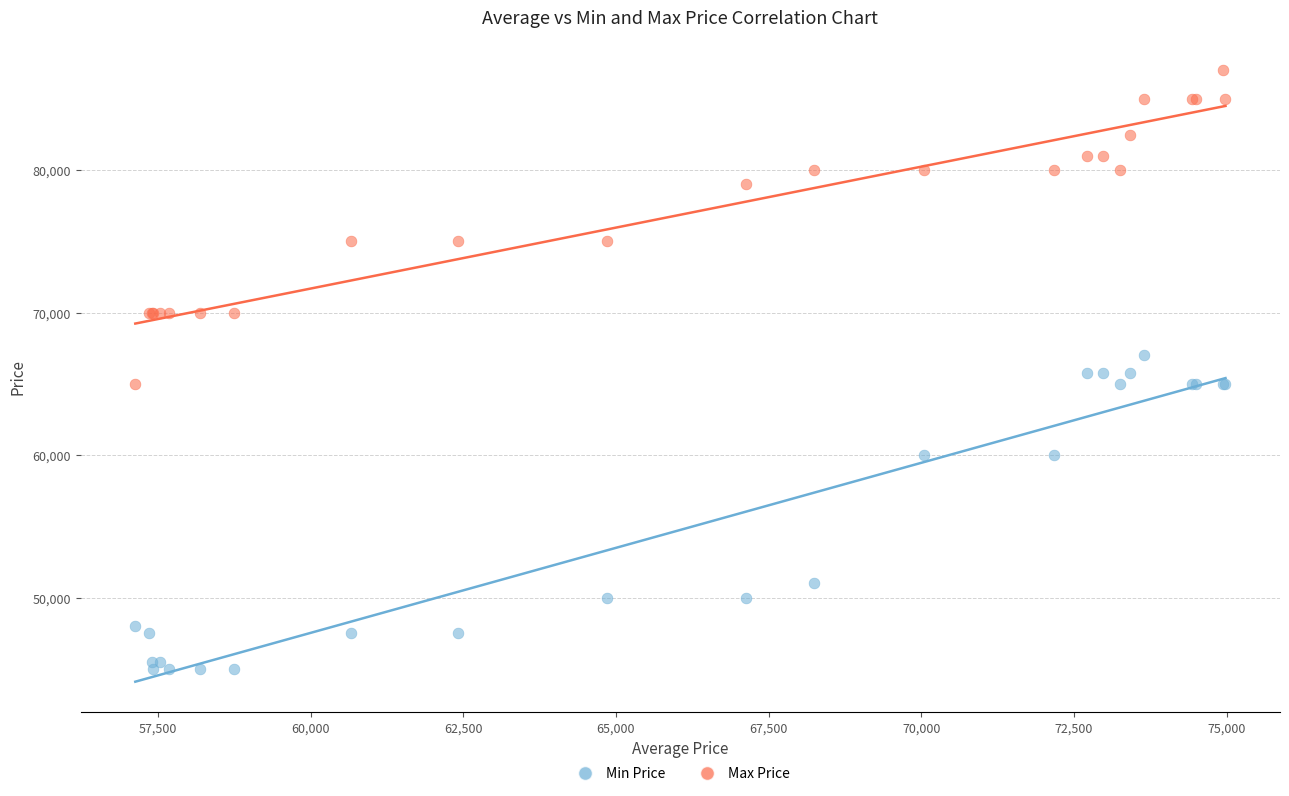

Which series reaches the maximum Y coordinate?

Max Price